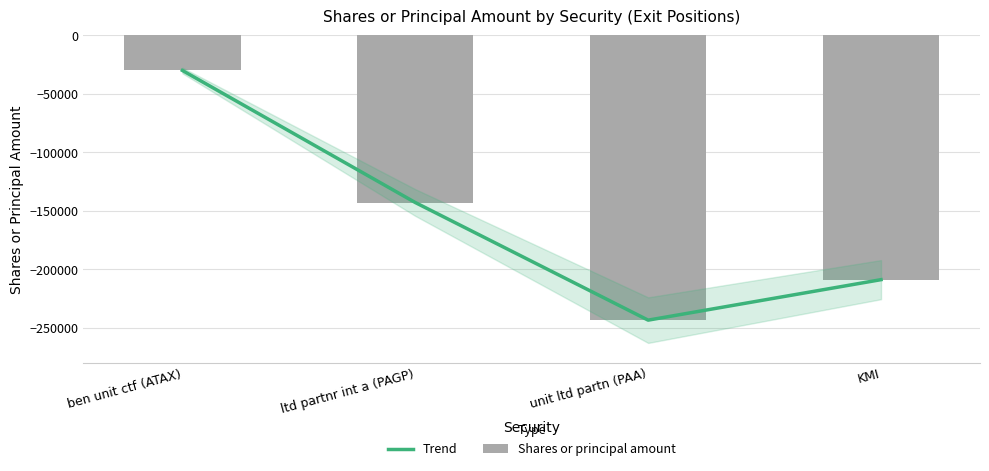

What are all the series names shown in the legend?

Trend, Shares or principal amount